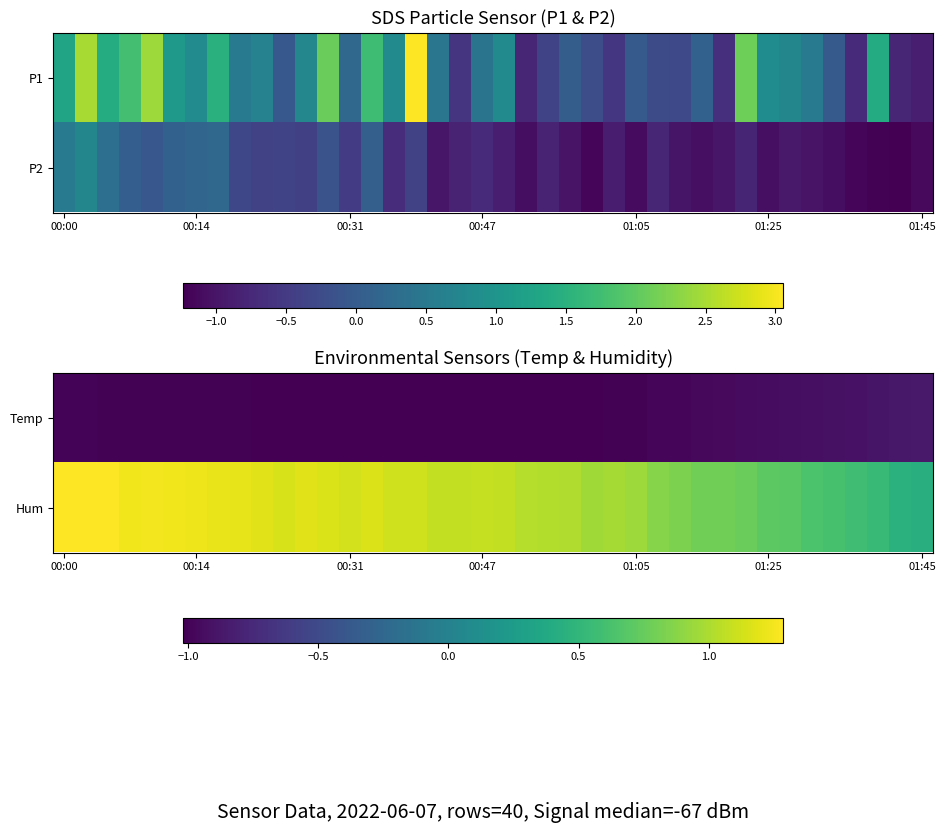

How many data points in Temp are less than -1?

26